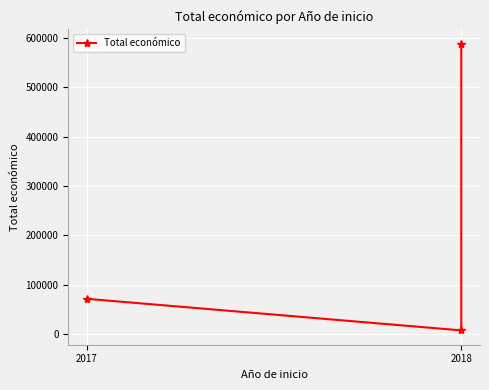

What is the difference between the maximum and minimum values?

580186